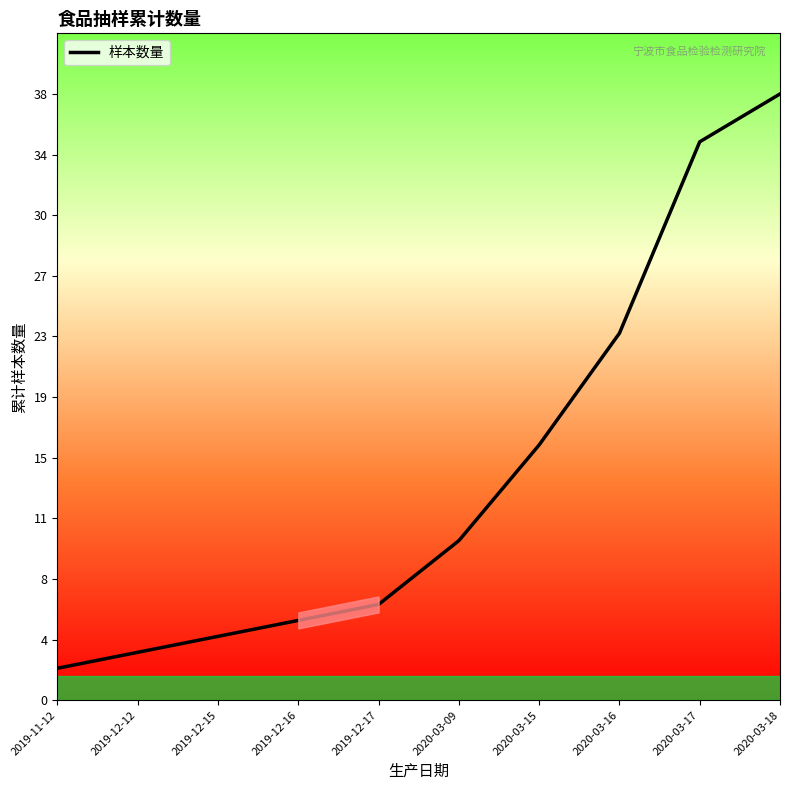

True or false: there are more than 2 points higher than both neighbors.

False